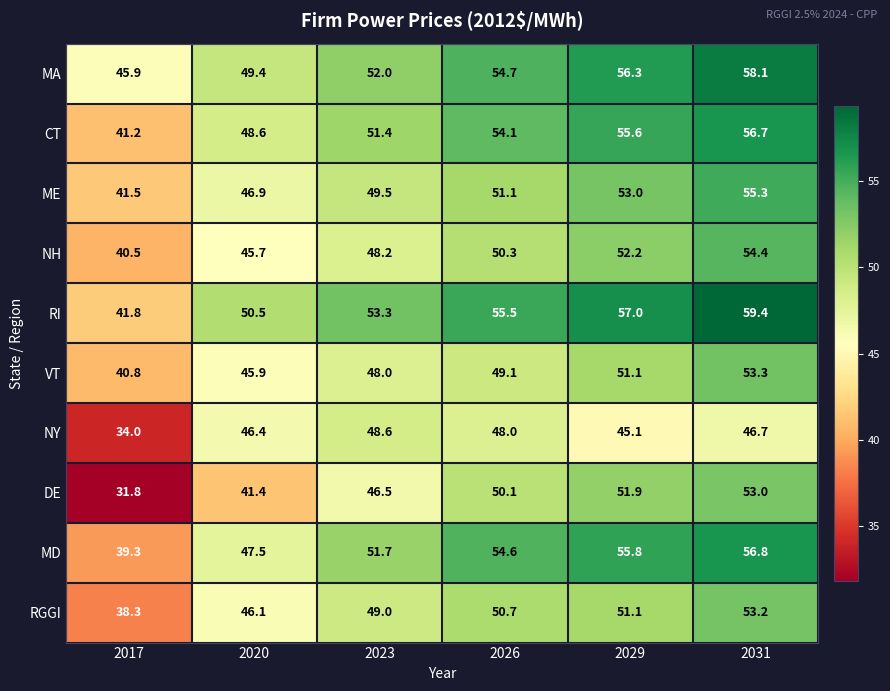

How many values in the VT series are below 49?

3